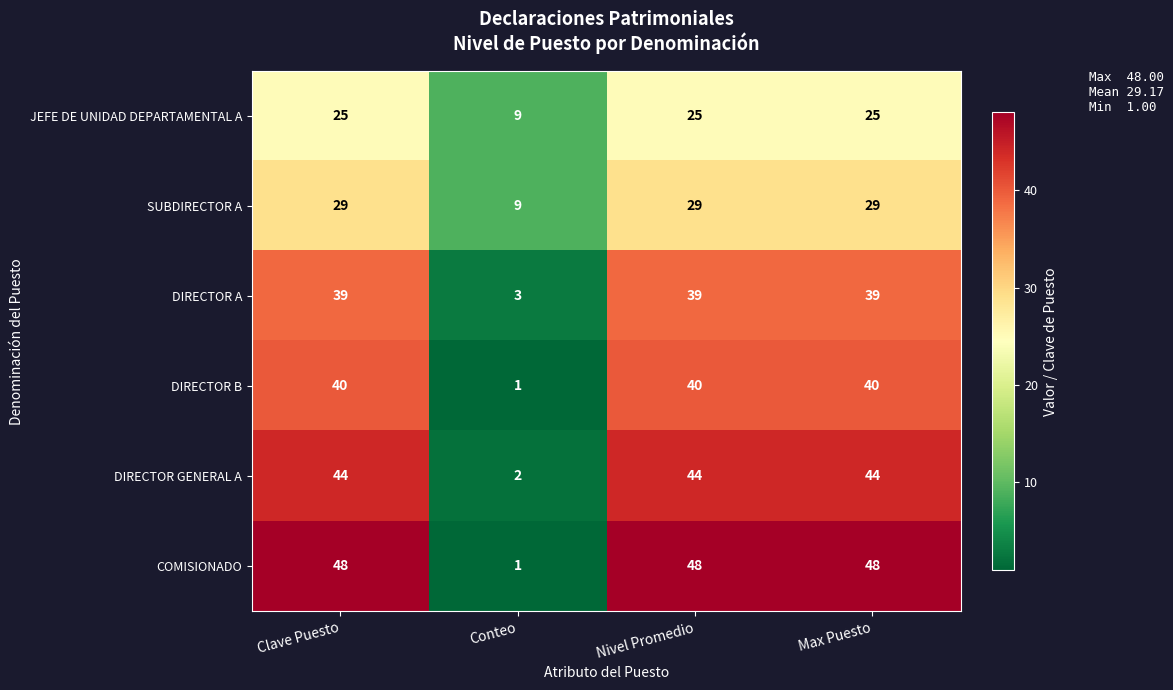

What is the approximate value of DIRECTOR GENERAL A at Nivel Promedio?

44